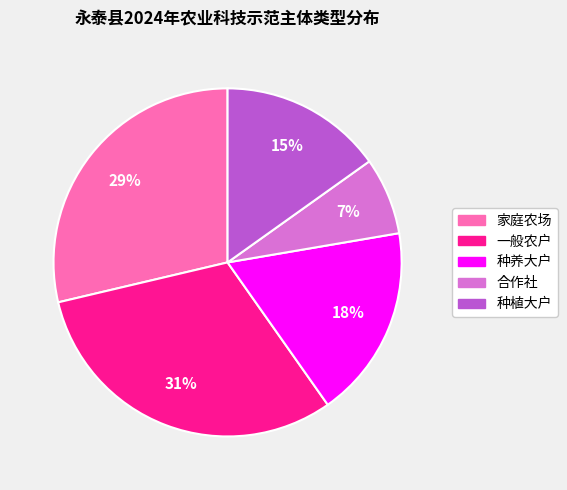

Is the sum of 种养大户 and 家庭农场 greater than half?

No